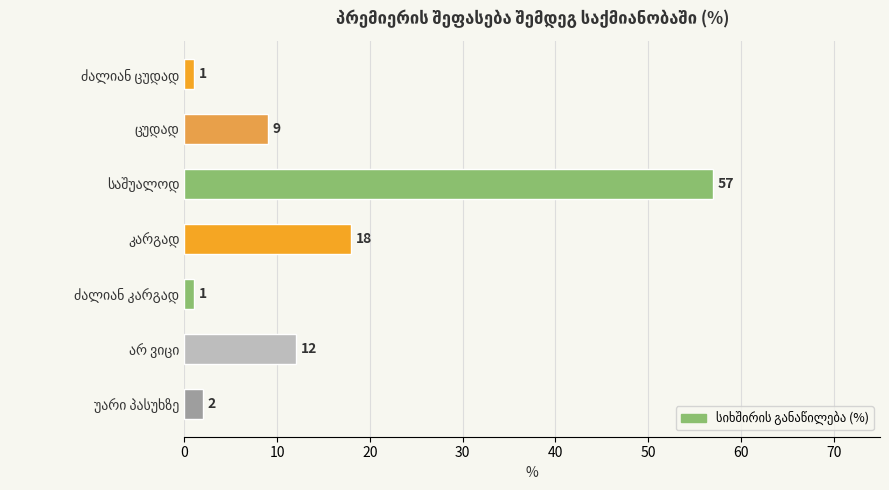

What is the greatest value displayed?

57